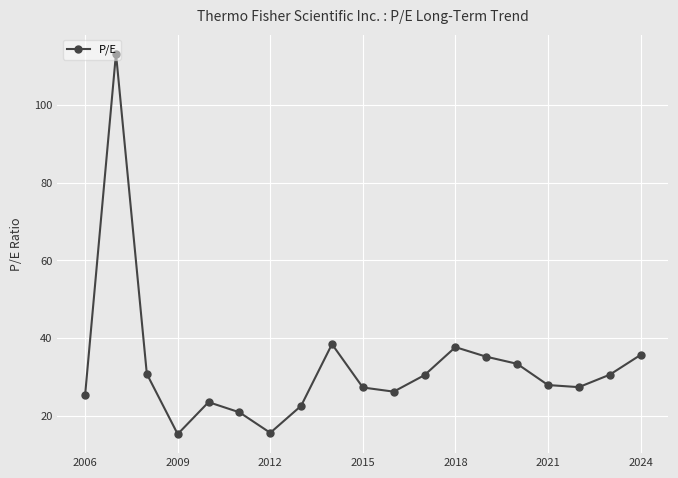

True or false: there are more than 2 points higher than both neighbors.

True